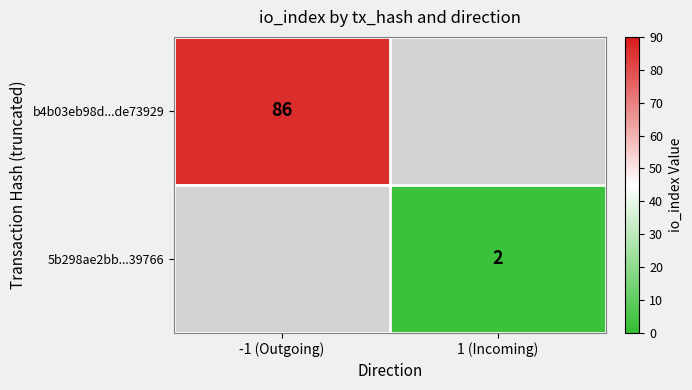

Is it true that 5b298ae2bb...39766 equals 1 at 1 (Incoming)?

False